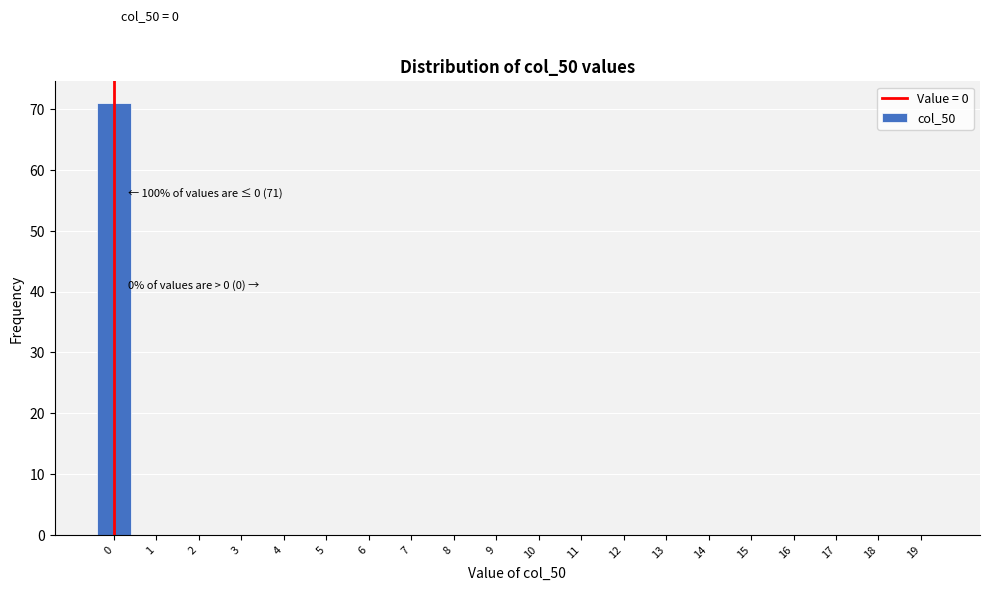

Reading left to right, extract all data points from this chart.

0=71	1=0	2=0	3=0	4=0	5=0	6=0	7=0	8=0	9=0	10=0	11=0	12=0	13=0	14=0	15=0	16=0	17=0	18=0	19=0